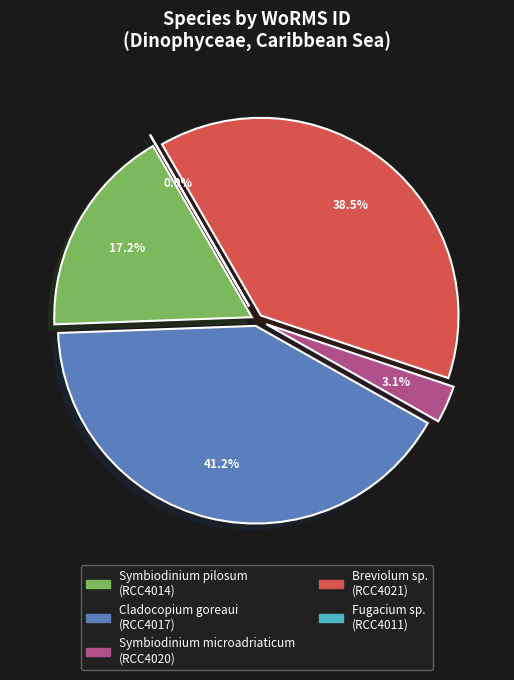

True or false: Symbiodinium pilosum
(RCC4014) accounts for 17% of the total.

True